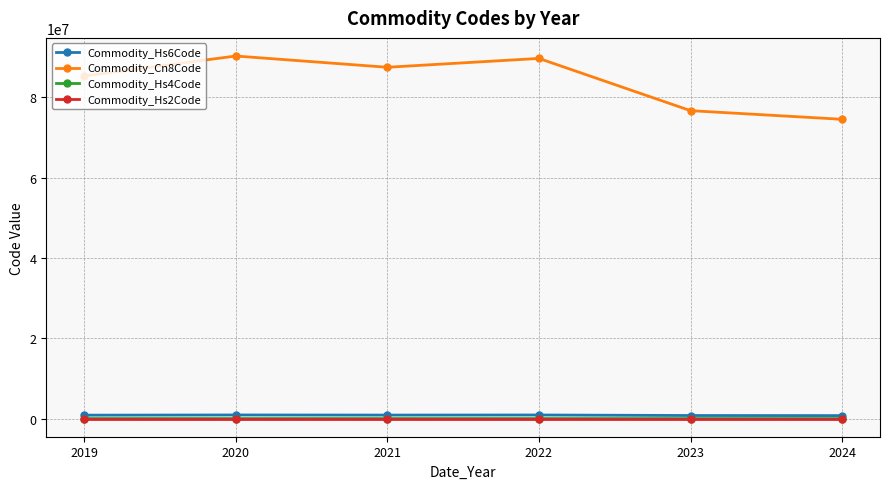

What is the sum of all Commodity_Cn8Code values?

503810315.4